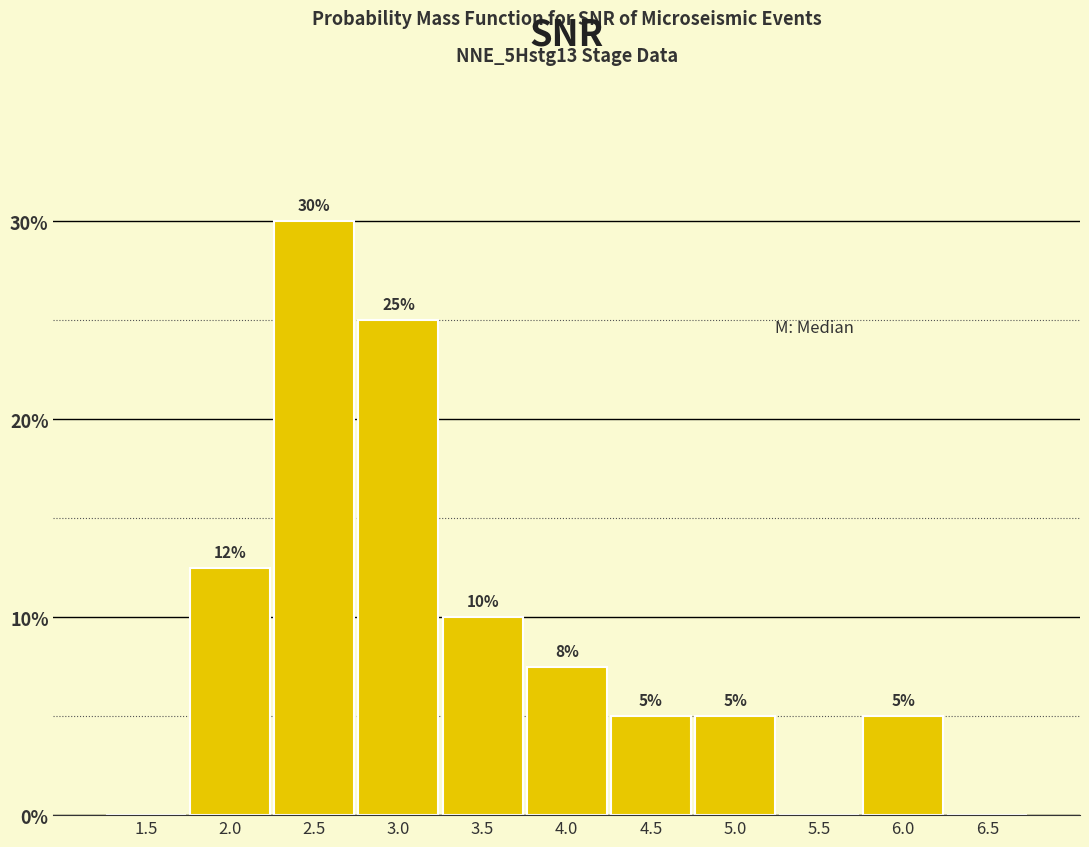

Read the value at 2.5.

30.0